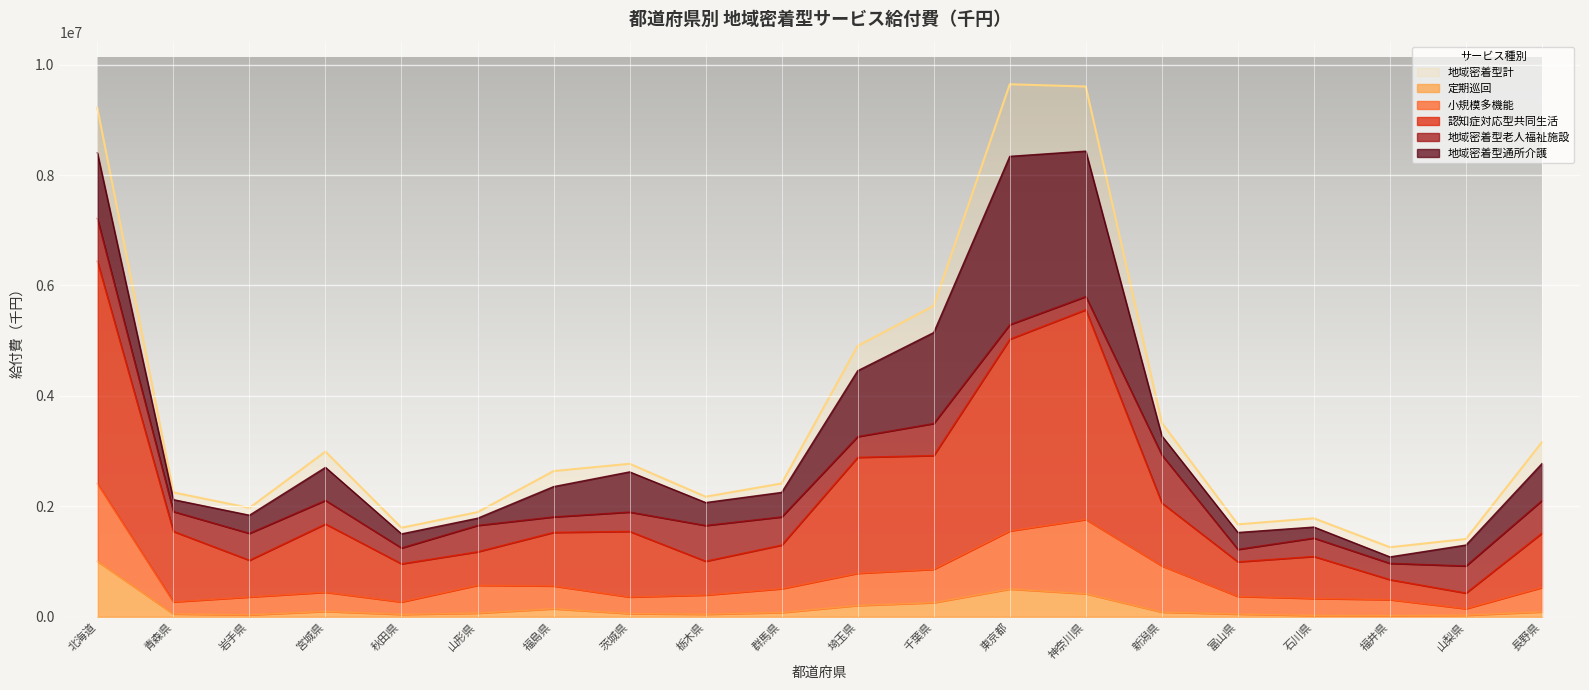

True or false: 定期巡回 and 地域密着型計 cross at least once.

False